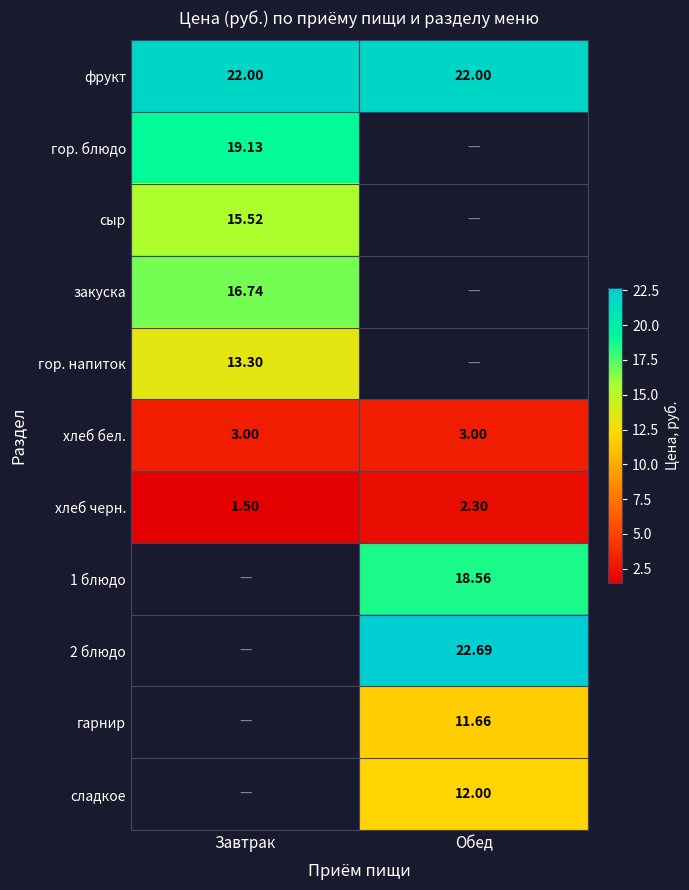

The value of хлеб бел. at Завтрак is 3.0. True or false?

True